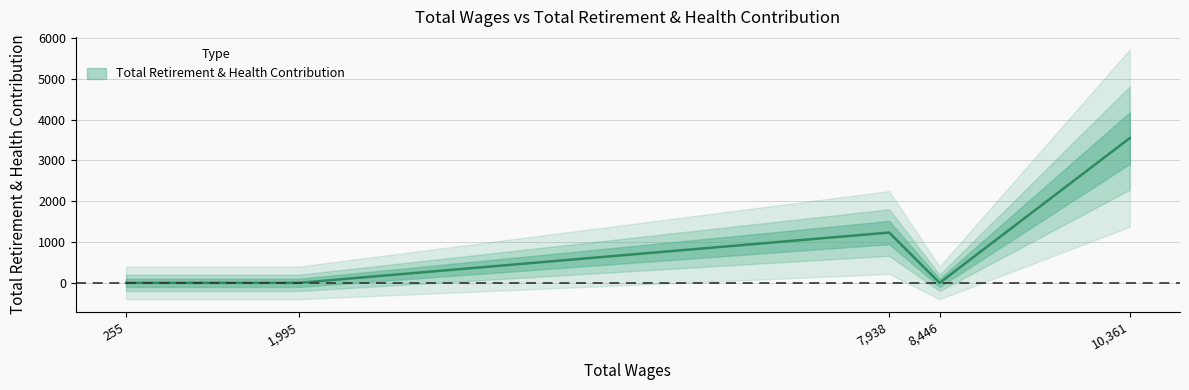

Reading left to right, extract all data points from this chart.

255.0=0	1995.0=0	7938.0=1233	8446.0=0	10361.0=3549